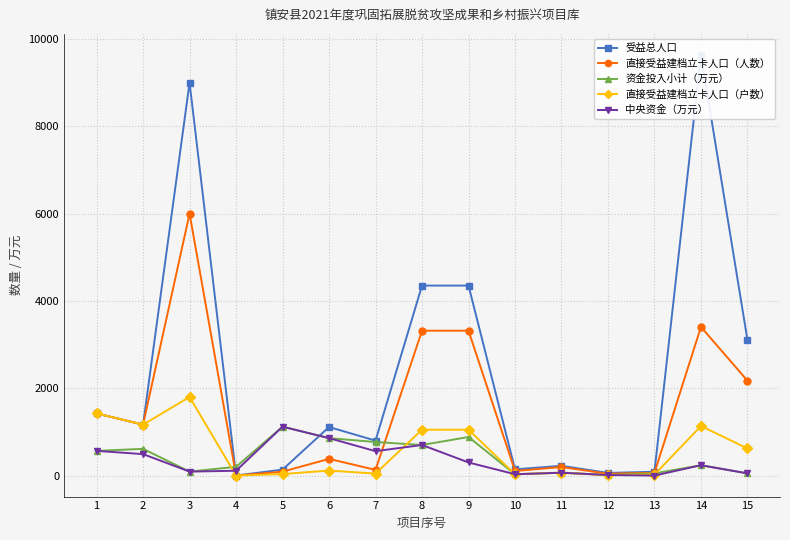

Is it true that 受益总人口 equals 0.0 at 4?

True